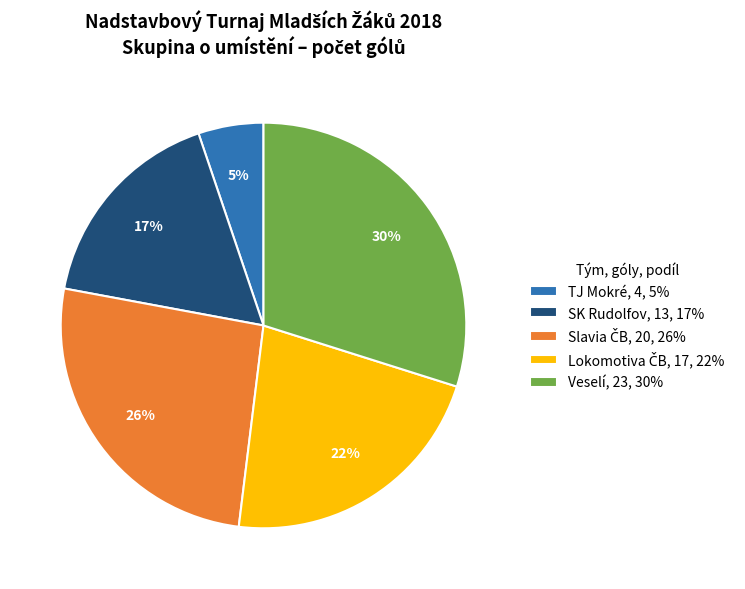

Does SK Rudolfov, 13, 17% account for over 50% of the chart?

No